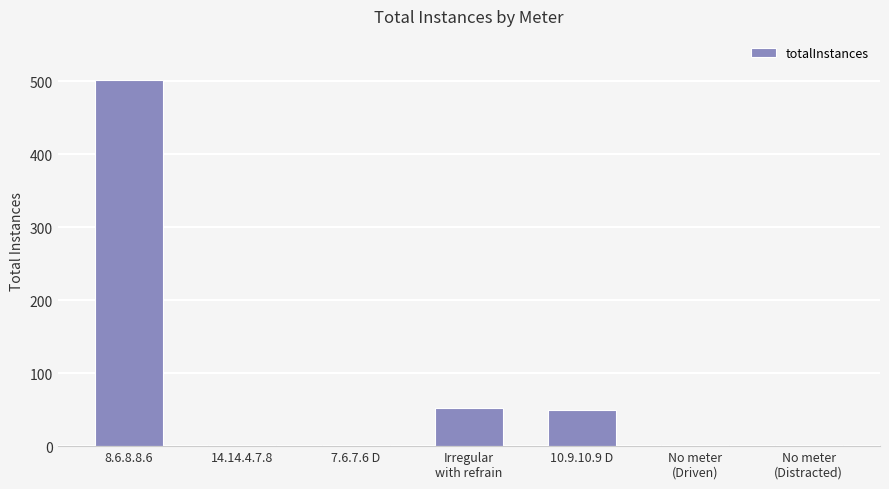

What is the maximum value shown in the chart?

502